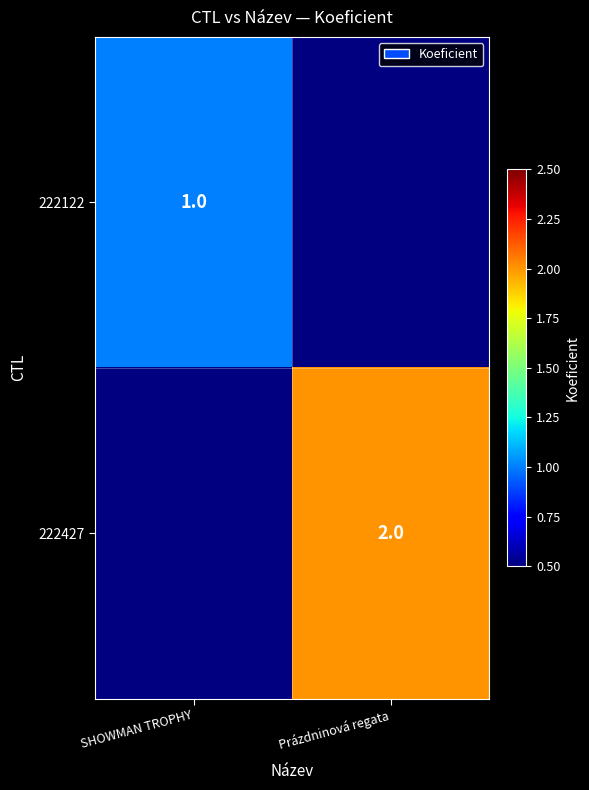

Is it true that 222427 equals 1 at Prázdninová regata?

False